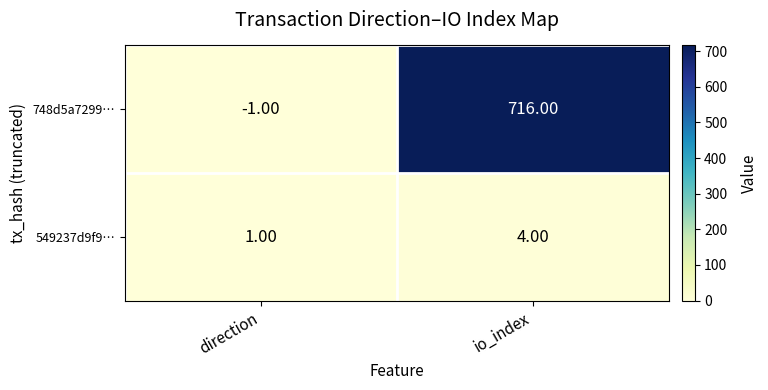

How many values in 748d5a7299… are above zero?

1